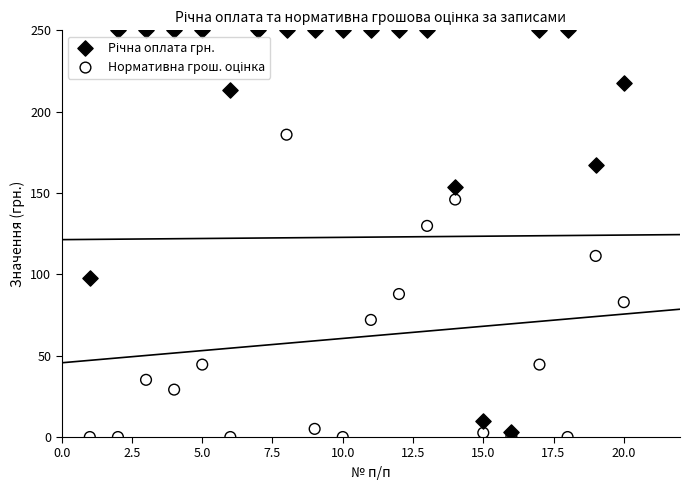

Across all series, what Y value is closest to 125?

129.8